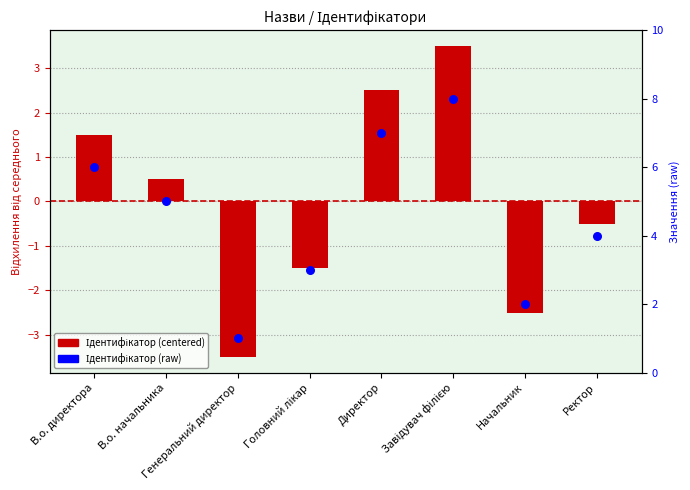

What is the total value across all series at Ректор?

3.5